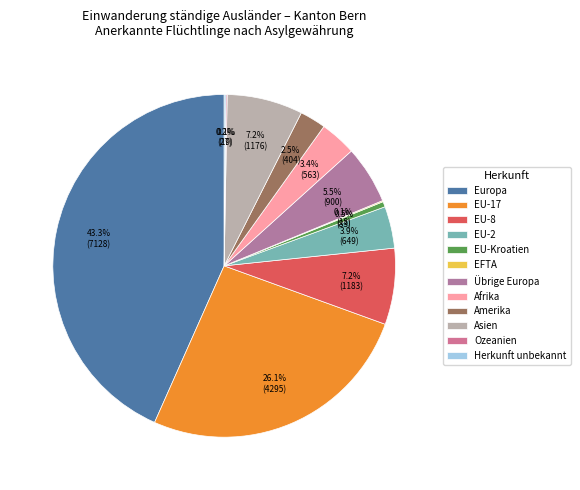

Which slice is the largest?

Europa